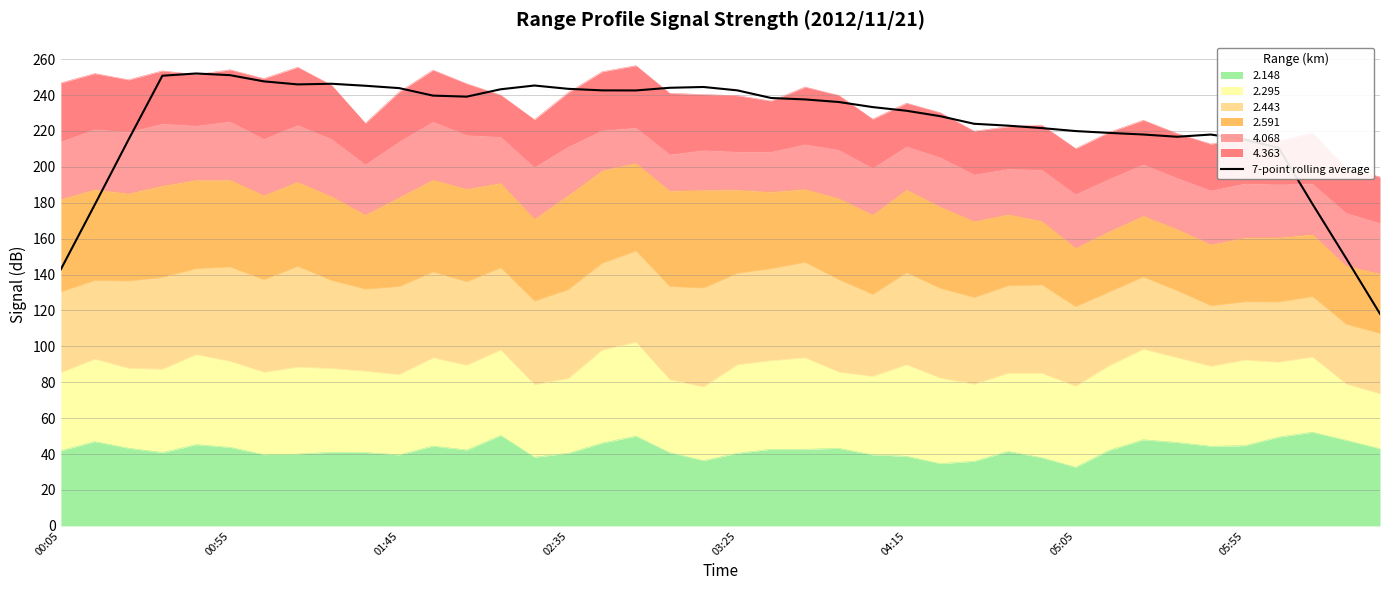

Does the chart have visible grid lines?

Yes